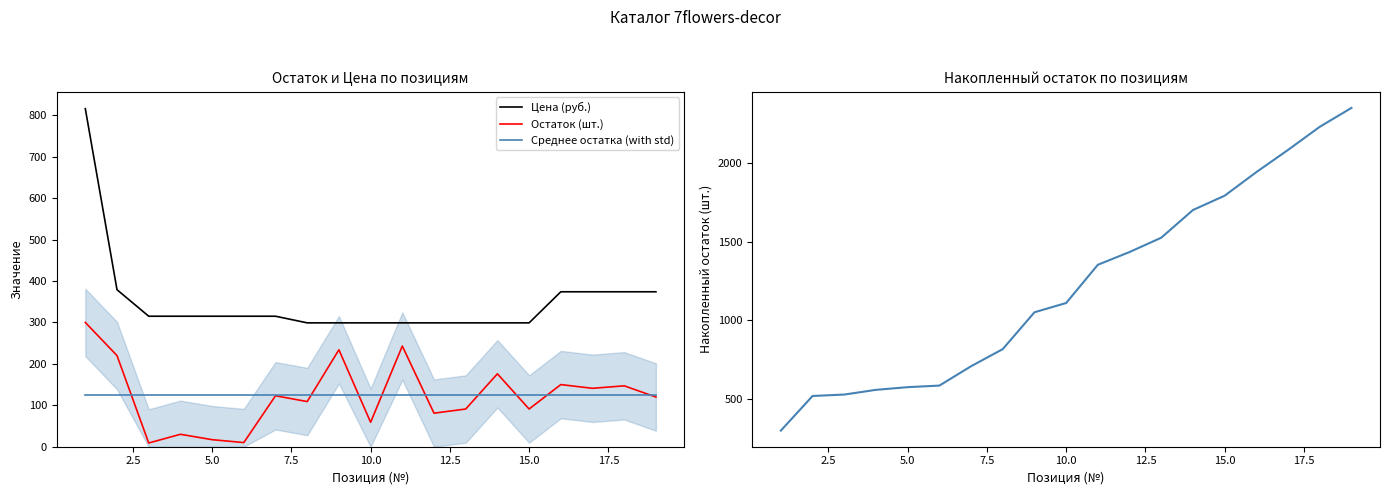

What is the maximum value for Накопленный остаток?

2351.0